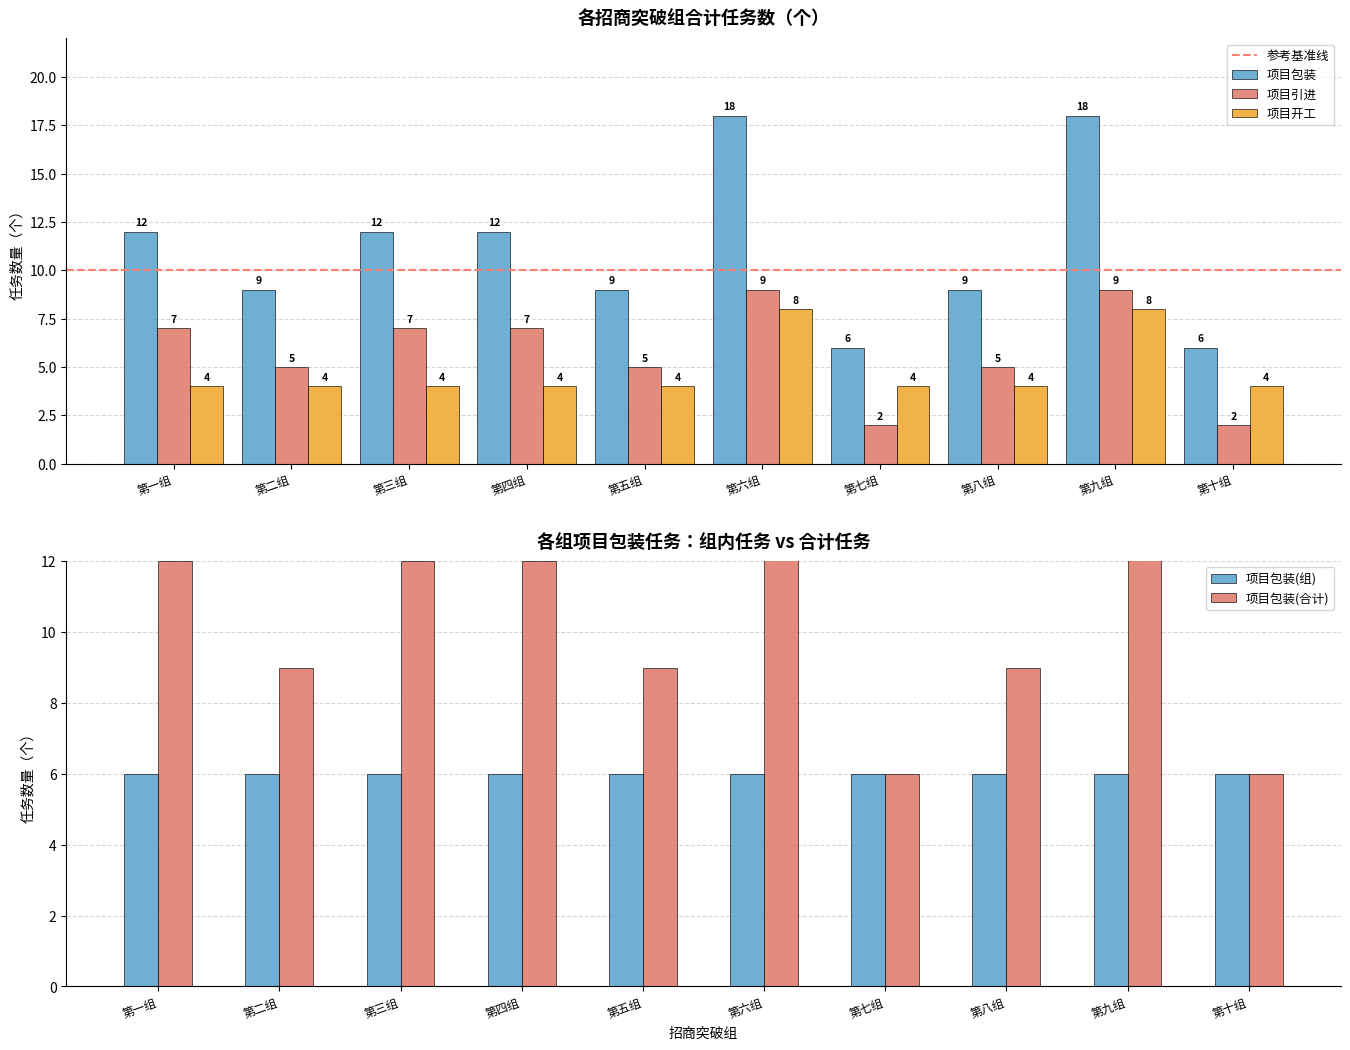

How many data points in 项目引进(合计) are above 7?

2